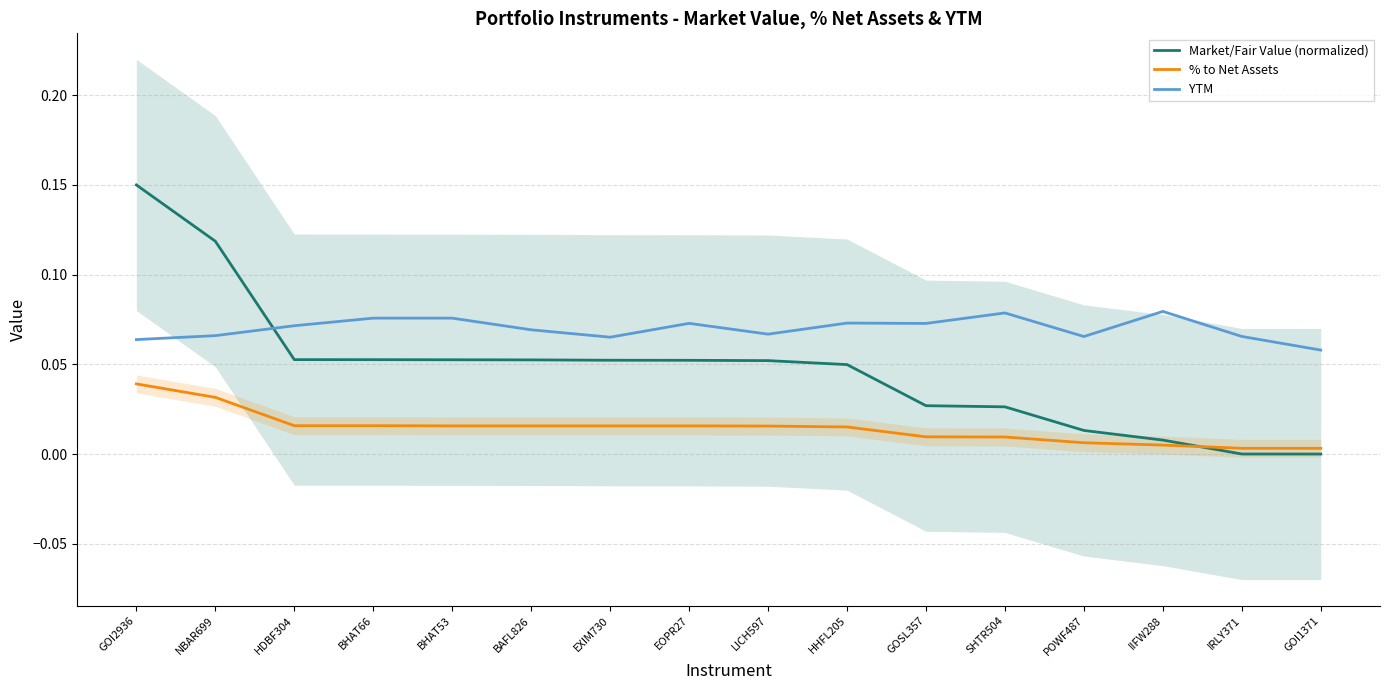

Which category has the highest value across all series?

GOI2936